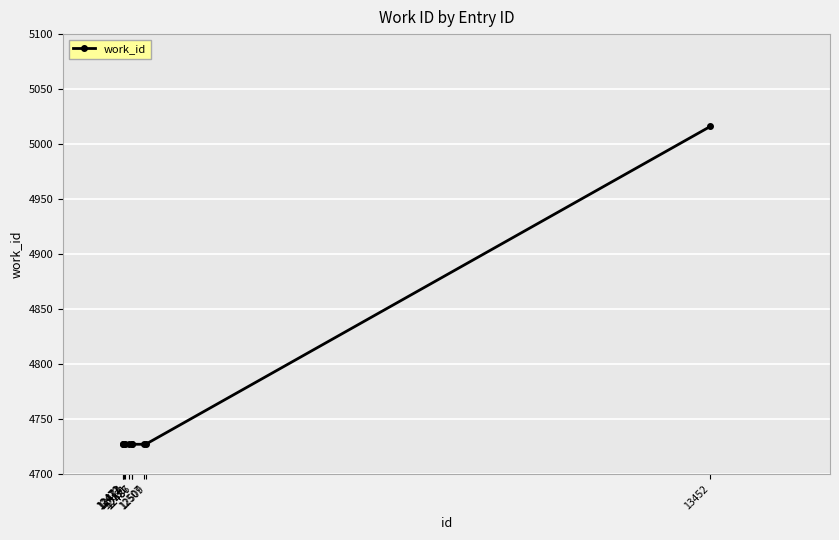

What is the approximate value at 12481?

4727